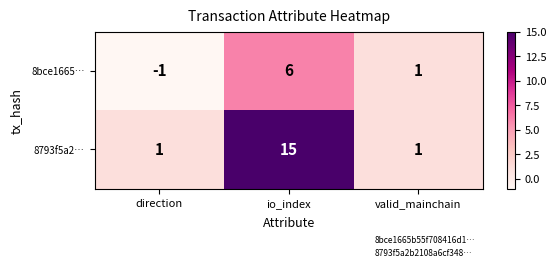

The 8bce1665… series shows 2 at io_index. True or false?

False